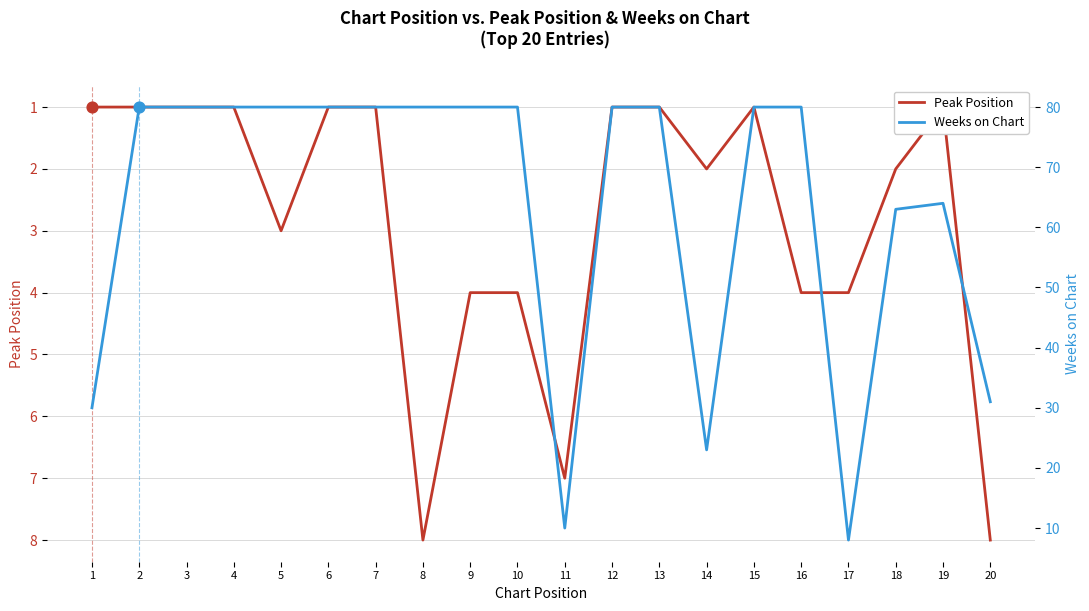

Which series has the widest spread of Y values?

Weeks on Chart